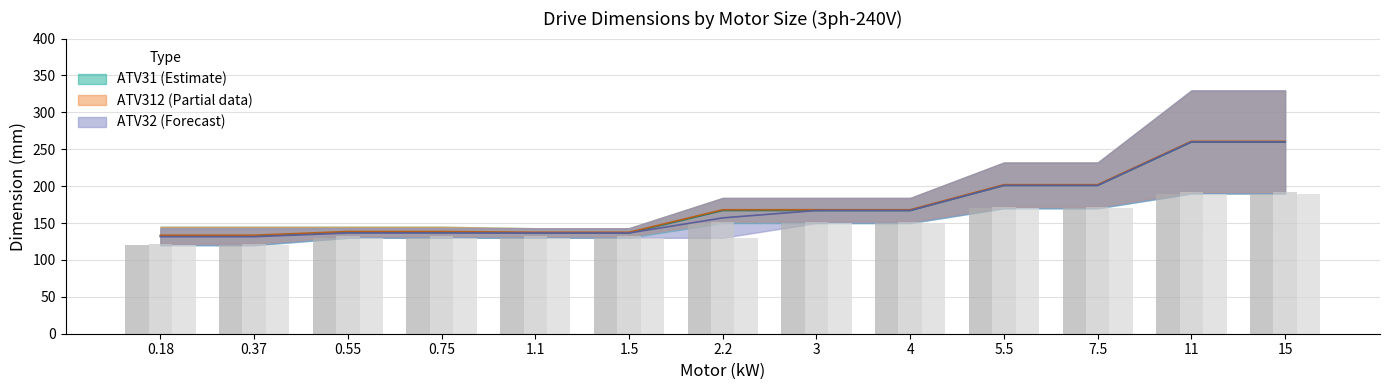

What is the sum of the ATV32 depth values at 4 and 11?

340